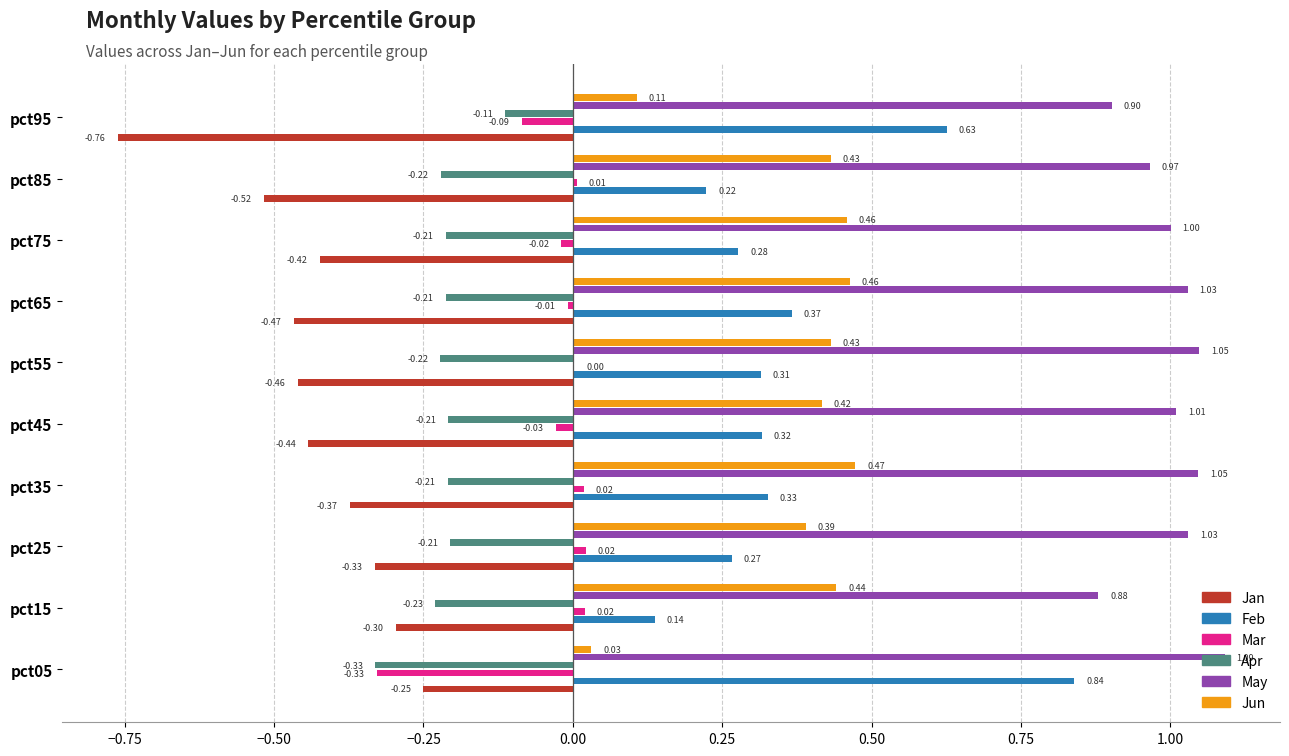

Which series changed the most between pct05 and pct85?

Feb